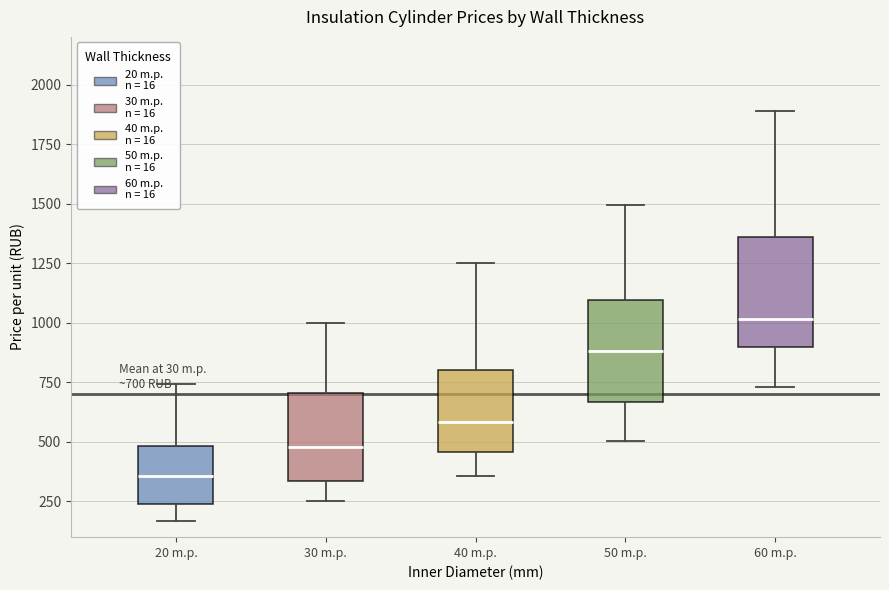

Which box's median line is the lowest?

20 m.p.